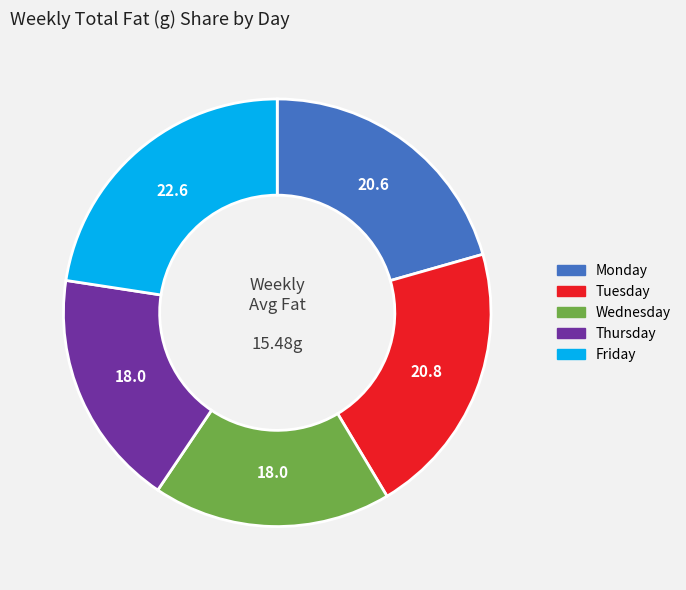

Is the sum of Tuesday and Monday greater than half?

No